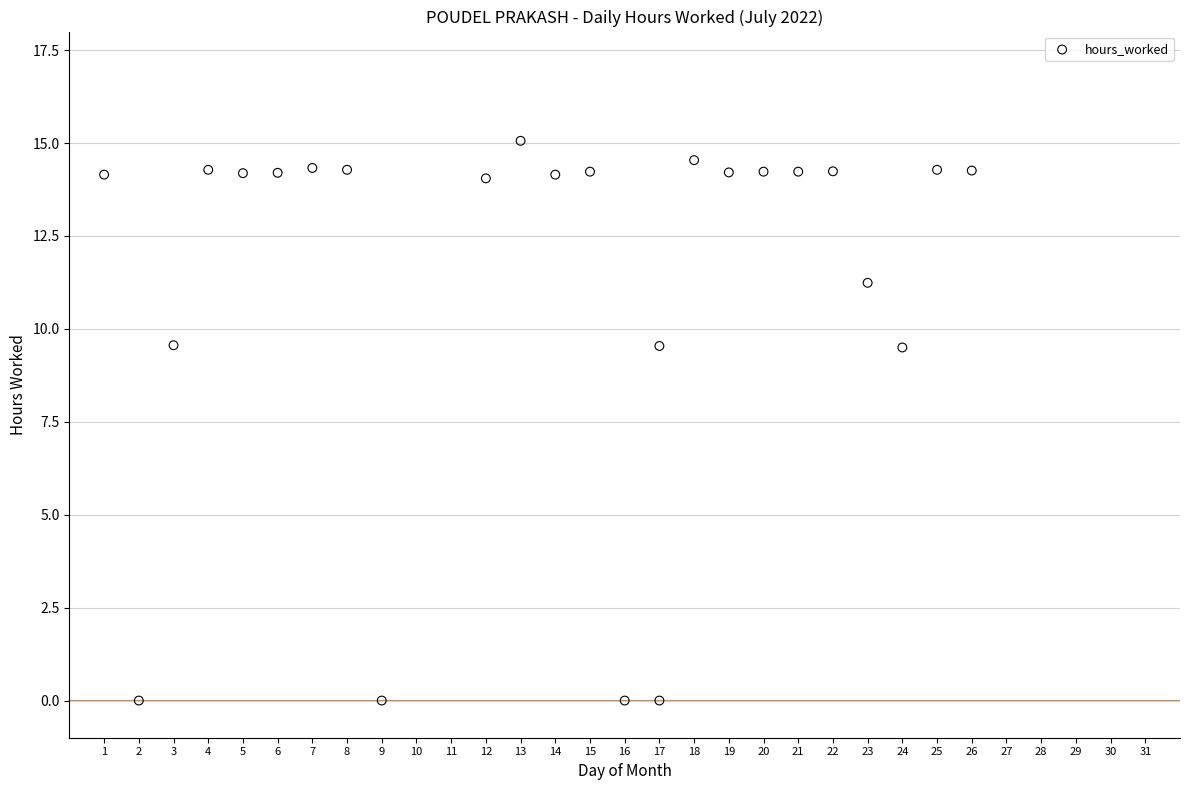

What is the range of Y values (max minus min)?

15.1